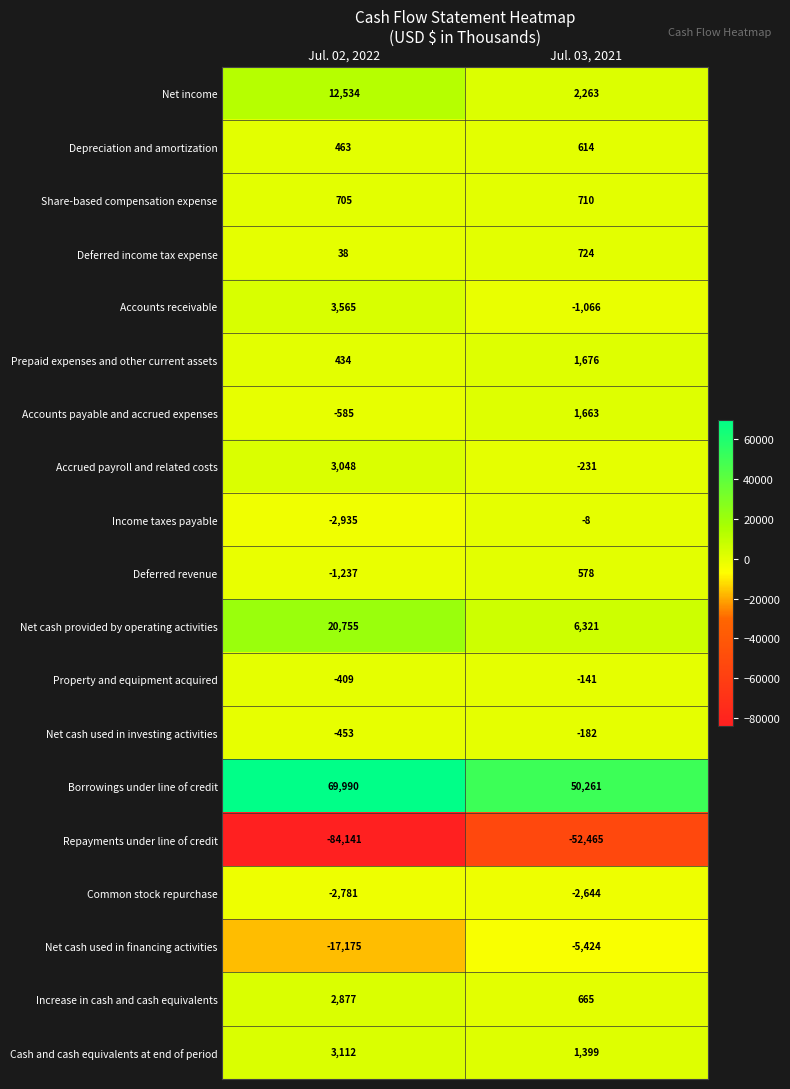

What is the sum of all Accounts receivable values?

2499